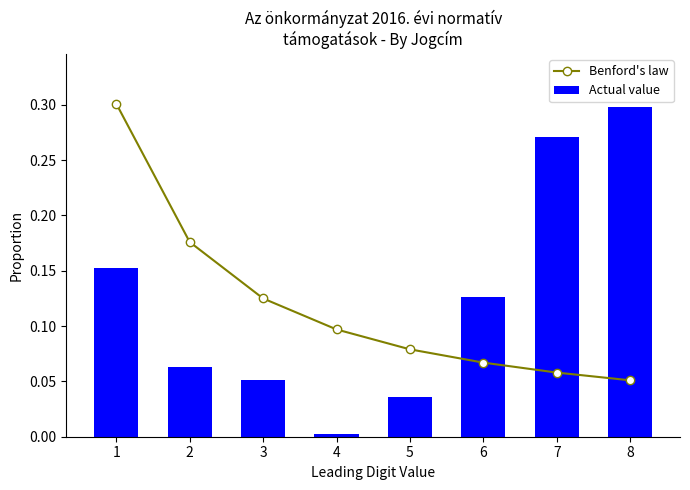

Are the bars horizontal?

No